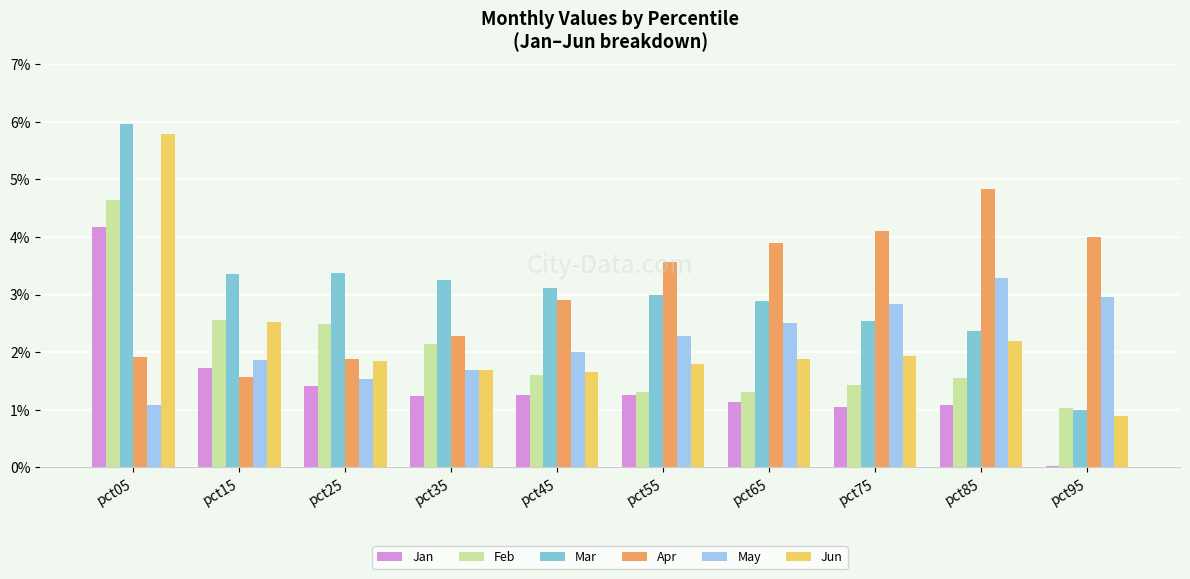

At which label does Mar first exceed 3?

pct05